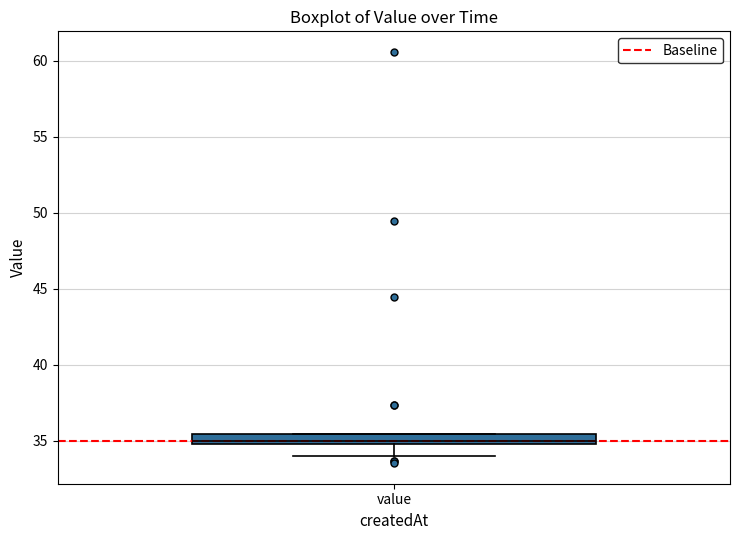

Where does the lower whisker of the box for value end on the y-axis? The values are not printed on the chart, so give them approximately, as read against the axis.

34.0